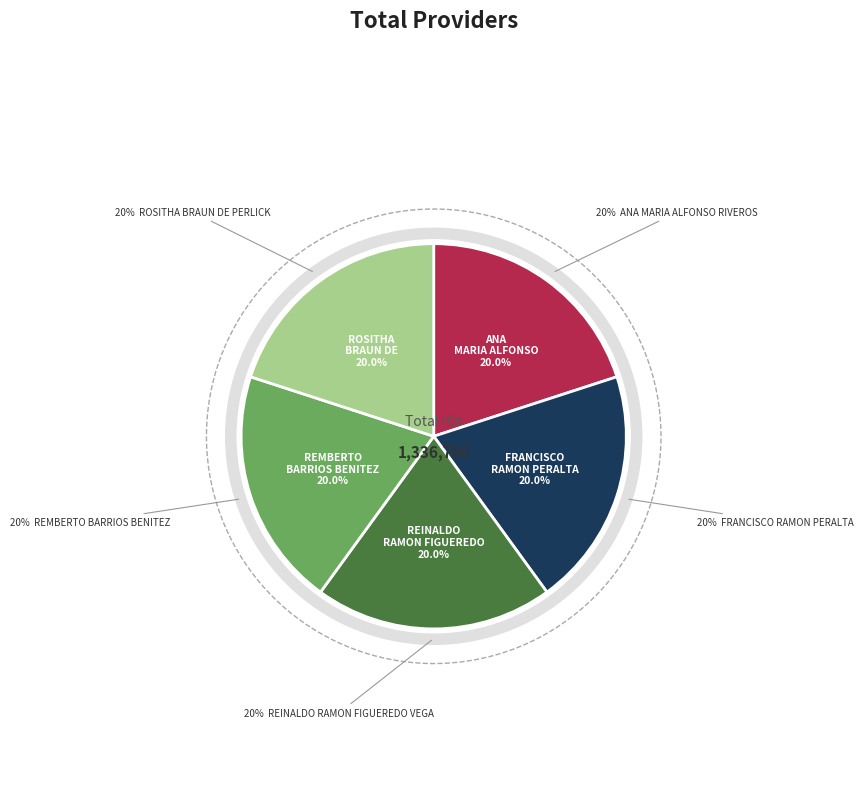

The ANA MARIA ALFONSO RIVEROS slice represents 8% of the pie. True or false?

False